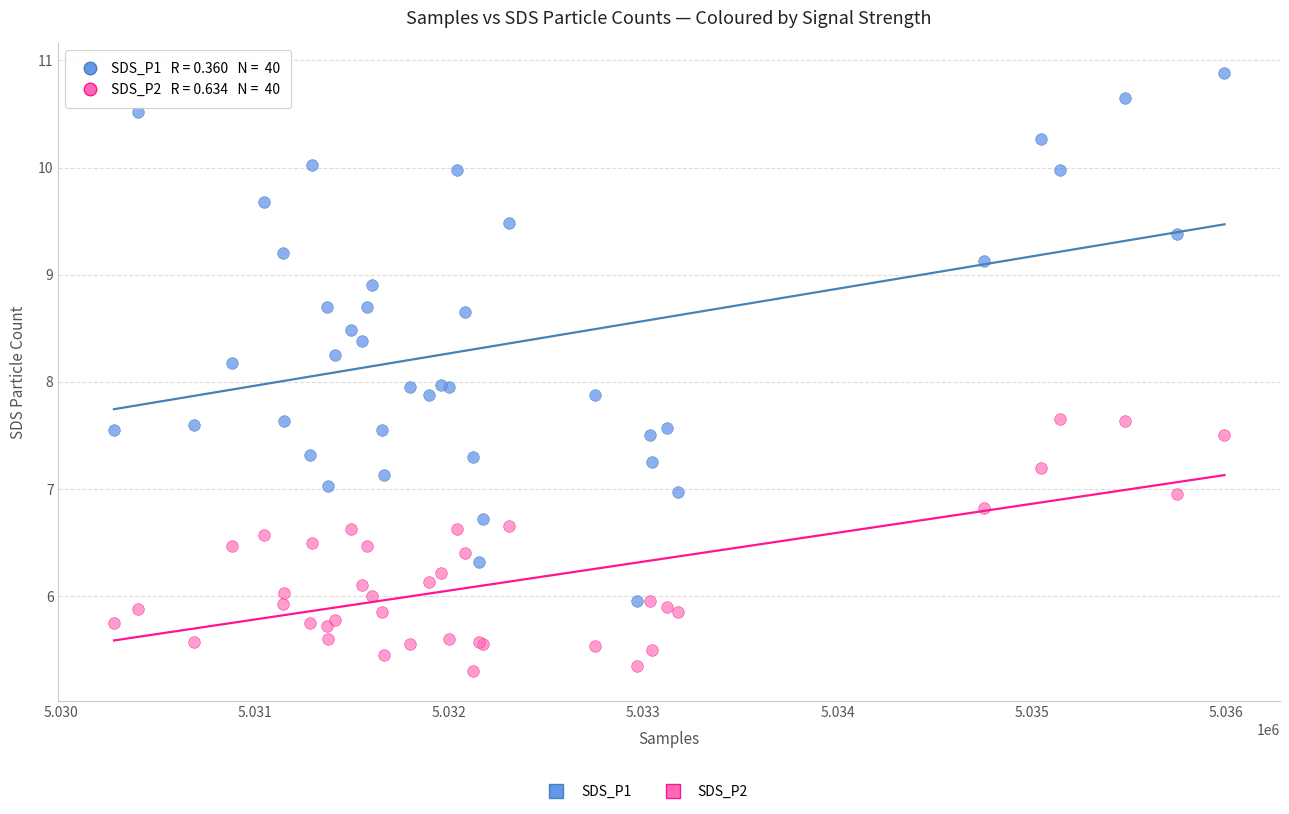

Which series reaches the maximum Y coordinate?

SDS_P1